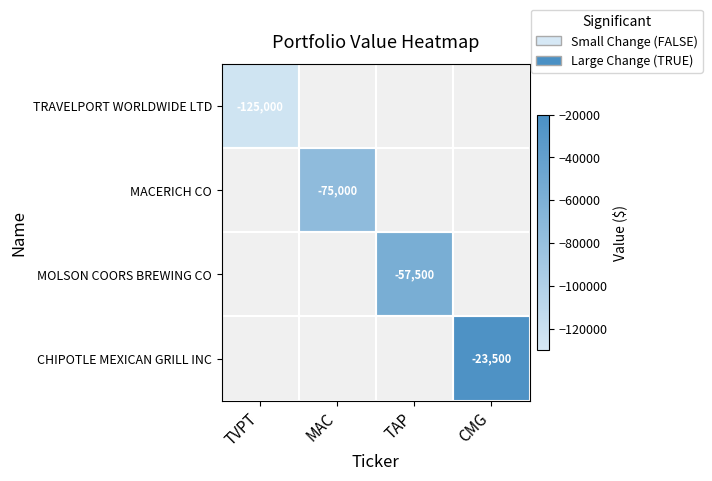

True or false: TRAVELPORT WORLDWIDE LTD has a value of -63288 at TVPT.

False